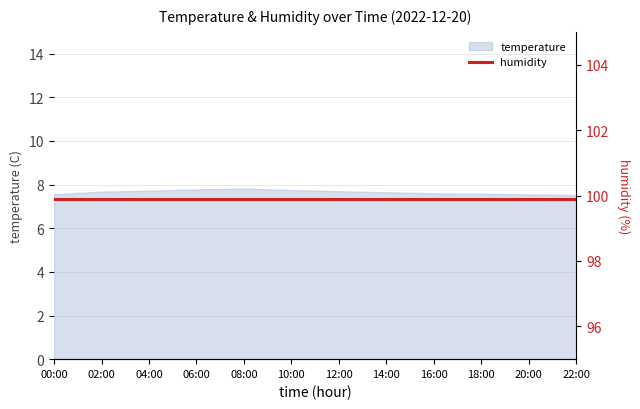

True or false: the data shows 2.5 at 16:00.

False